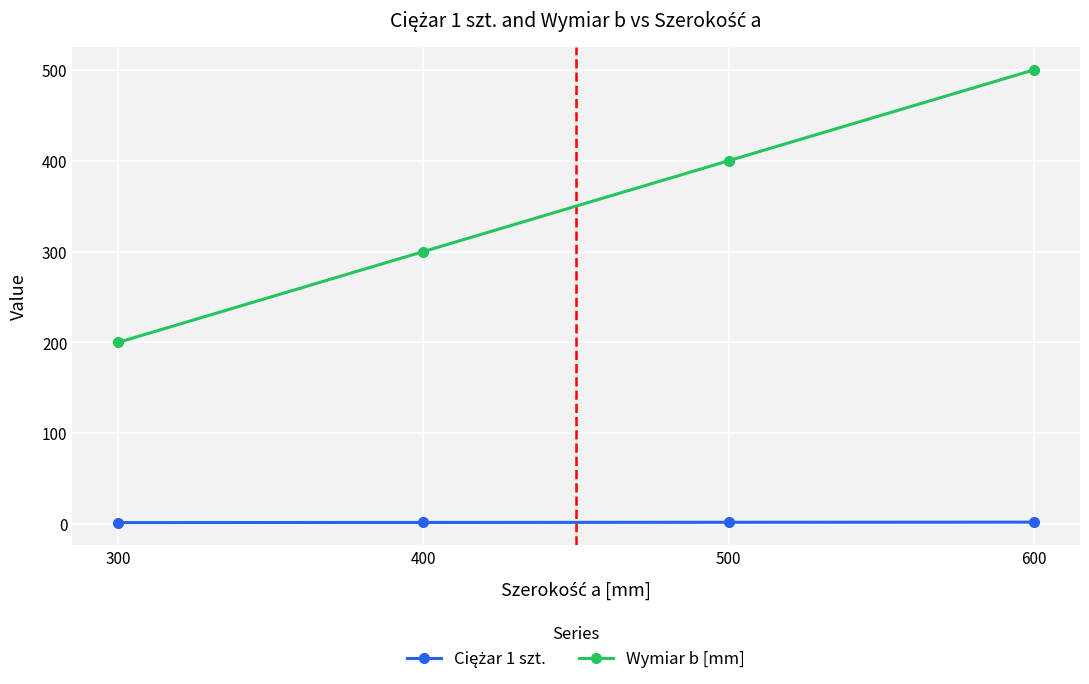

At which category is the sum across all series the highest?

600